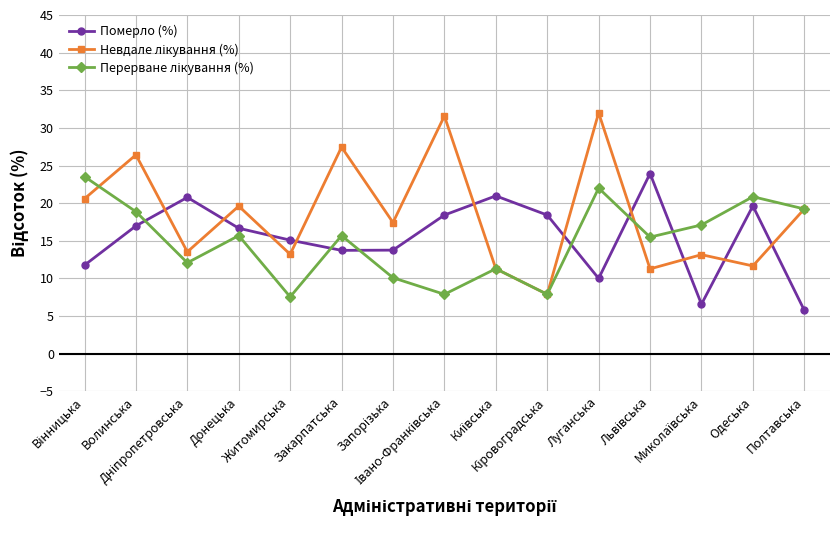

What is the minimum value for Померло (%)?

5.8